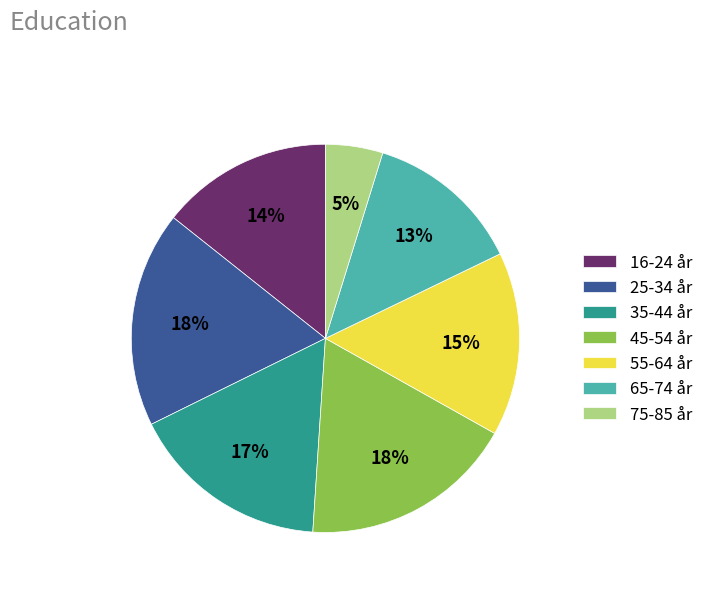

Does 65-74 år represent more than half of the total?

No